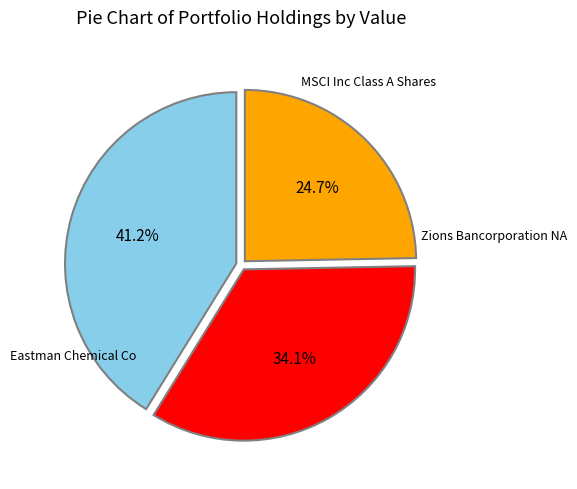

Count the number of slices in the pie.

3